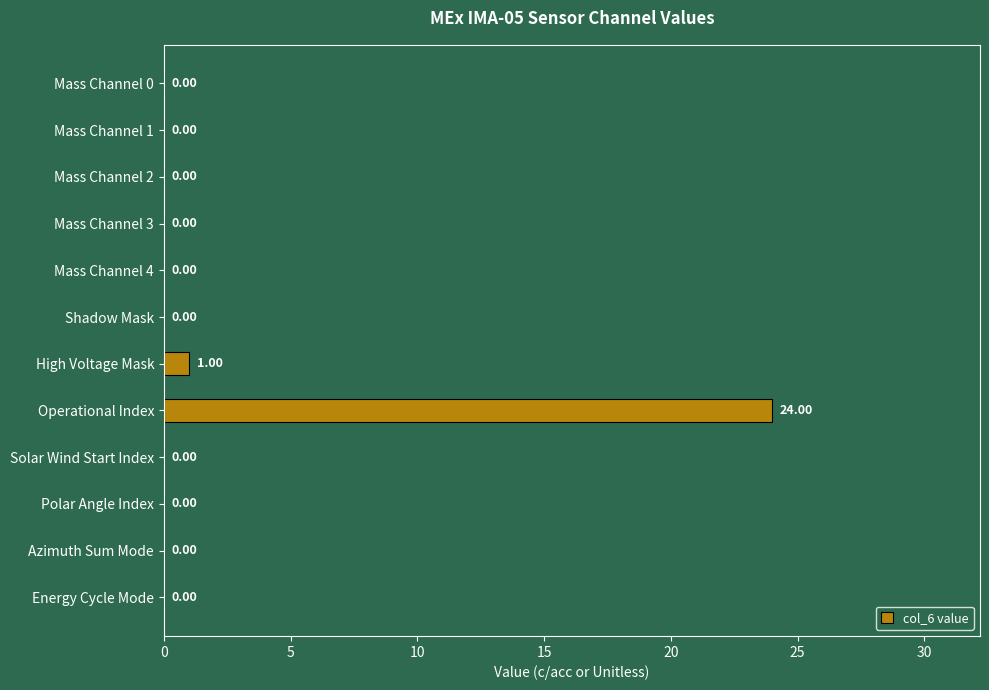

What is the sum of all values?

25